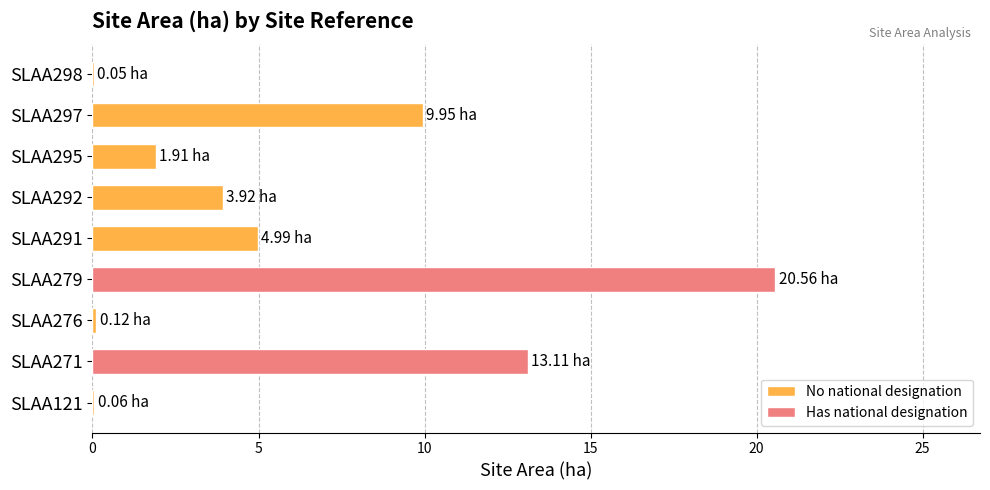

What is the greatest value displayed?

20.6